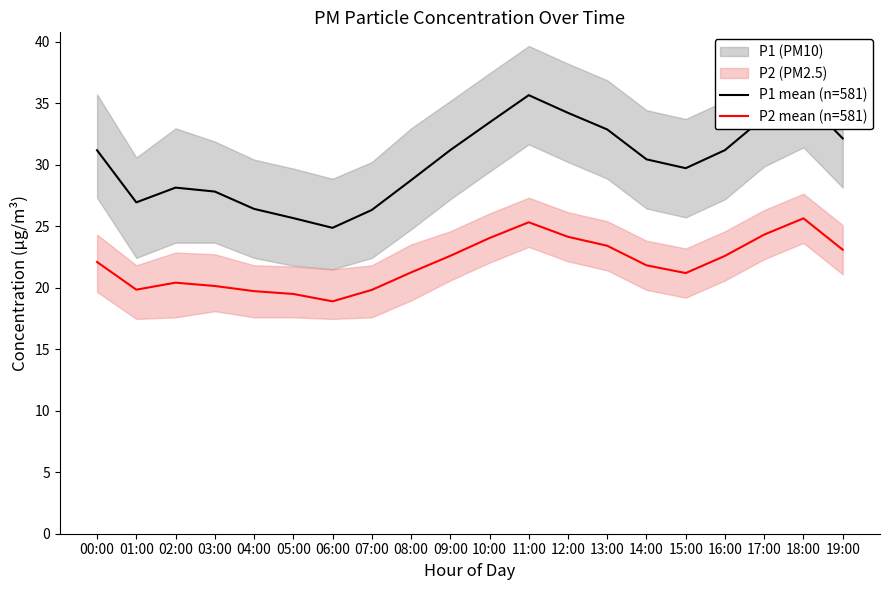

What is the difference between the maximum and minimum values in the P1 mean (n=581) series?

10.8